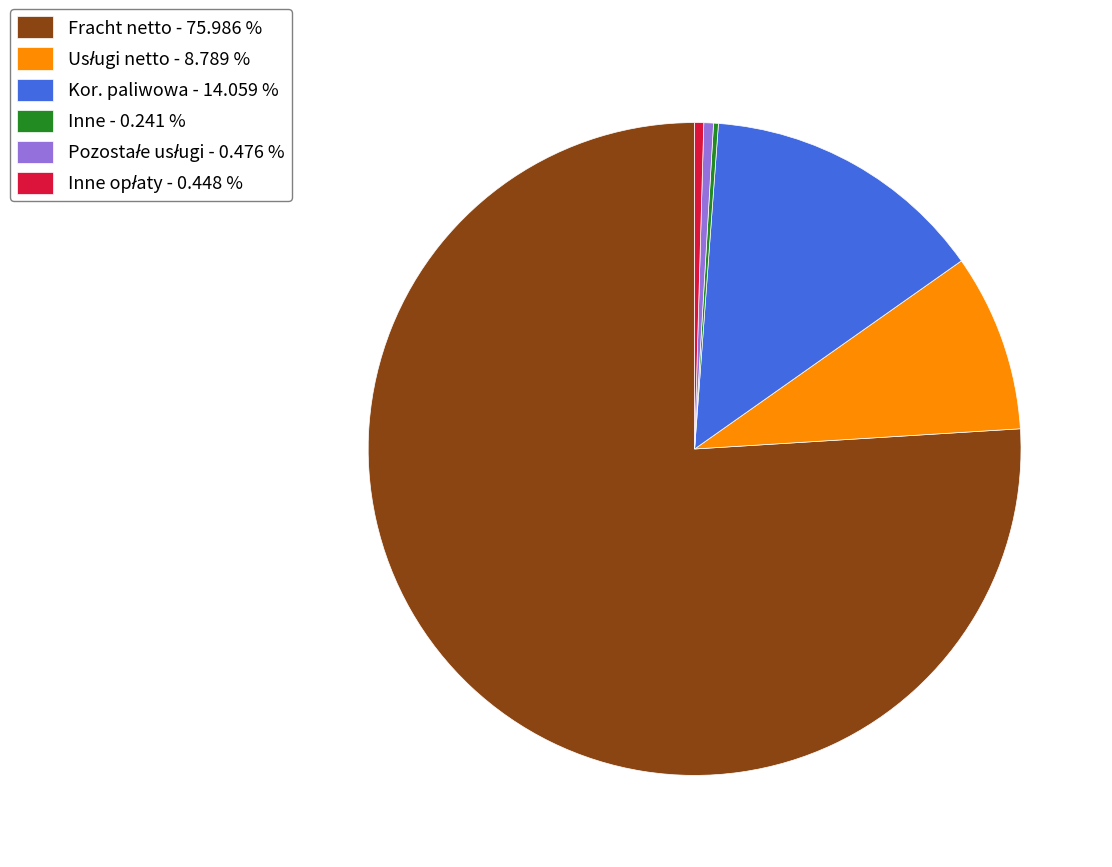

Which category accounts for the majority?

Fracht netto - 75.986 %